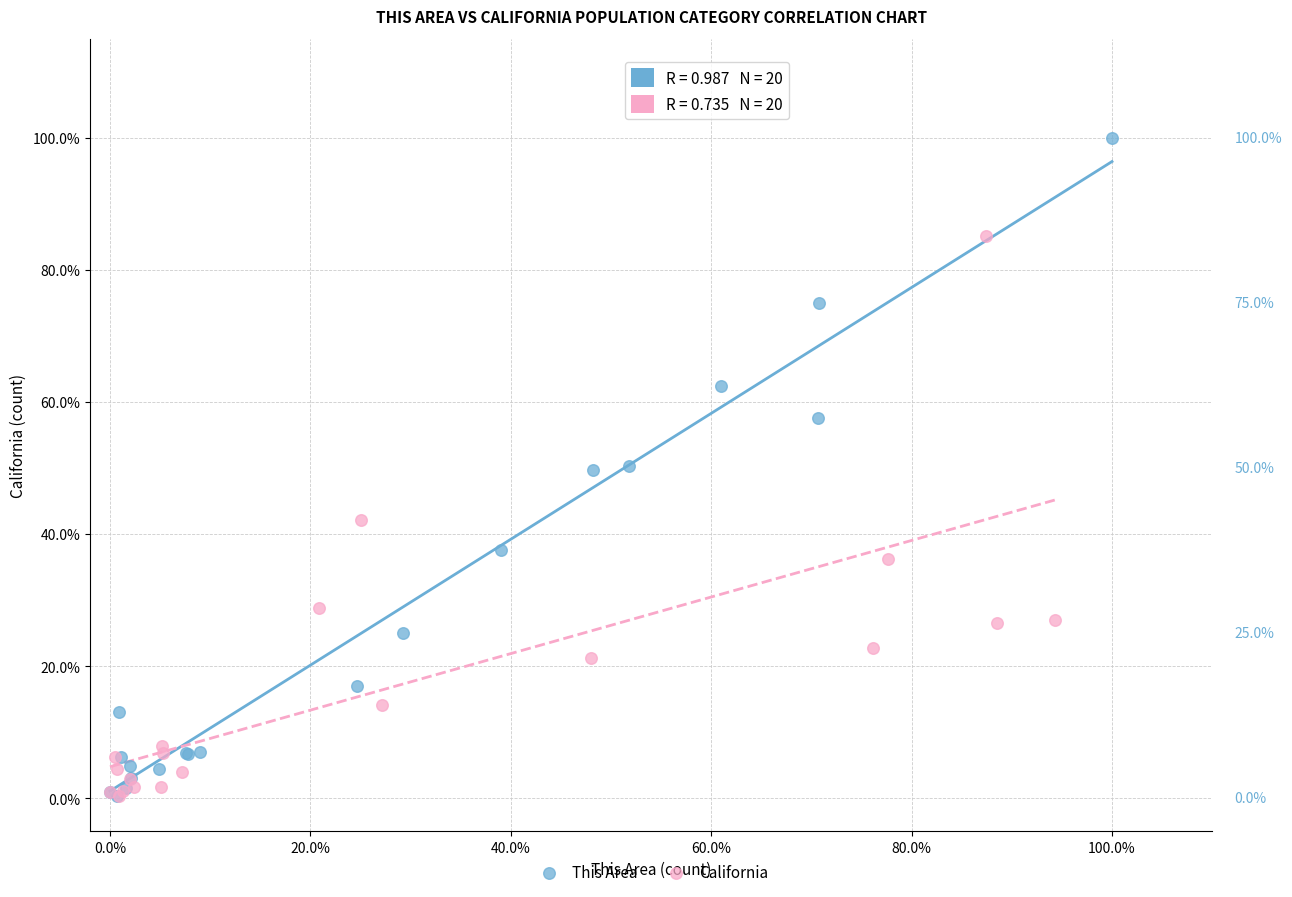

What are all the series names shown in the legend?

This Area, California